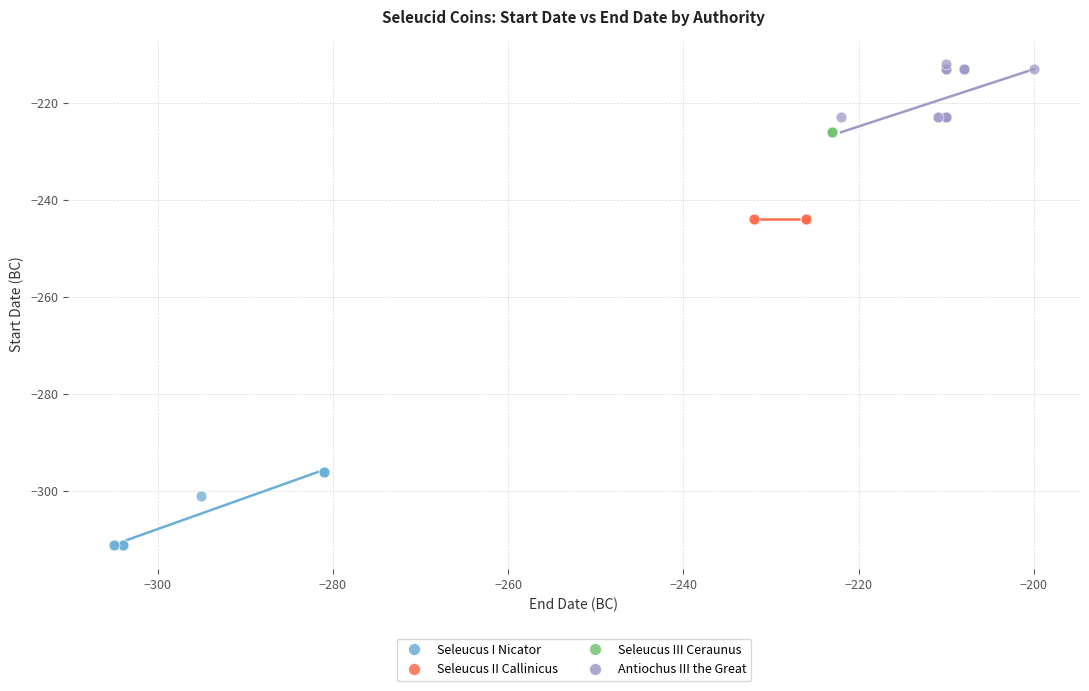

Which series reaches the maximum Y coordinate?

Antiochus III the Great